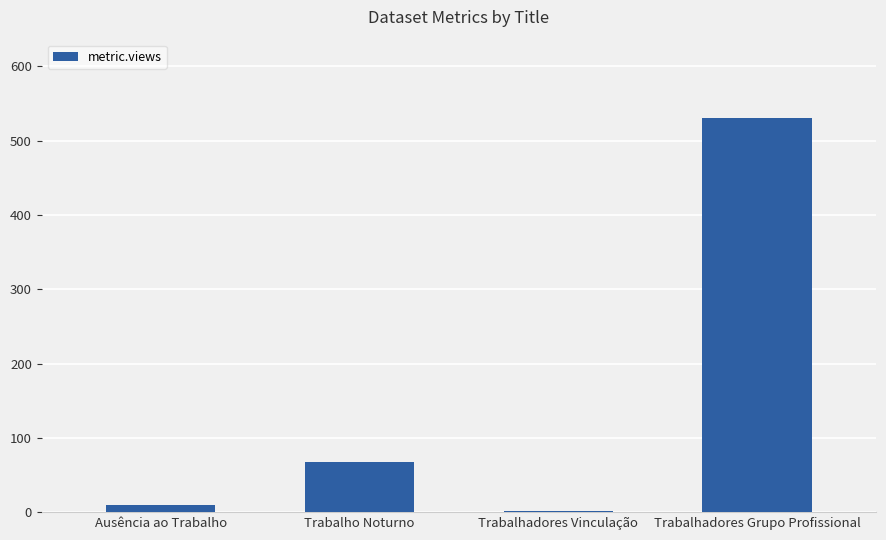

What is the maximum value shown in the chart?

530